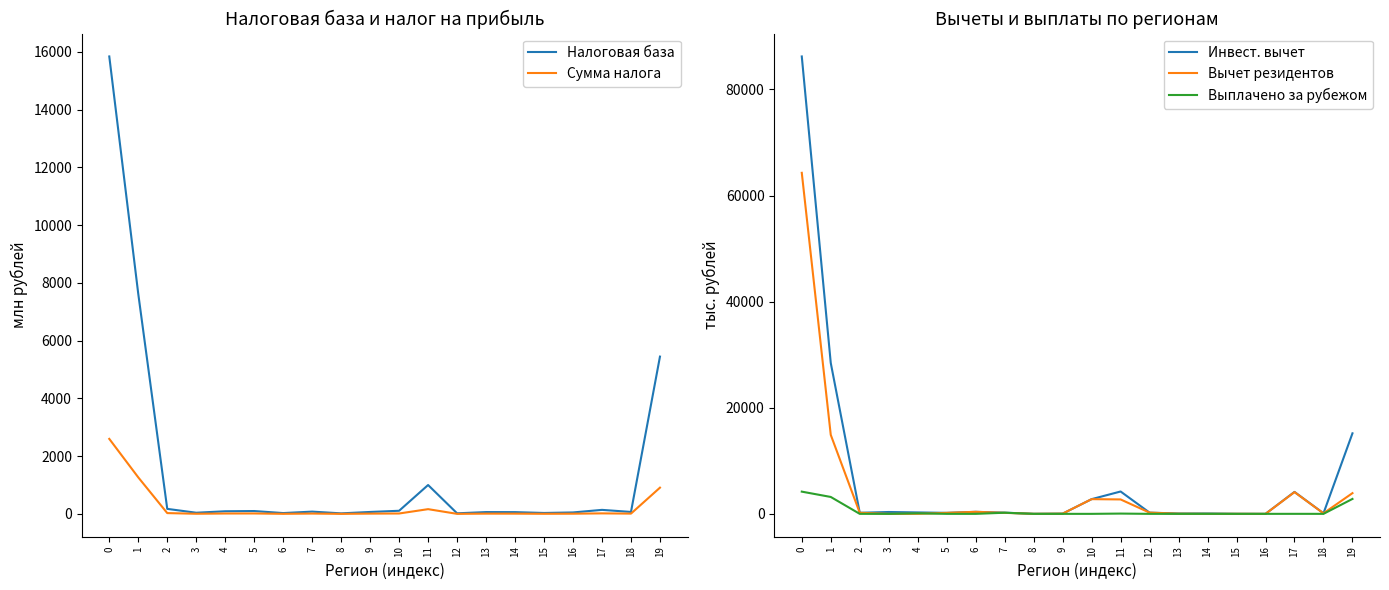

The Сумма налога series shows 1.4 at 15. True or false?

False